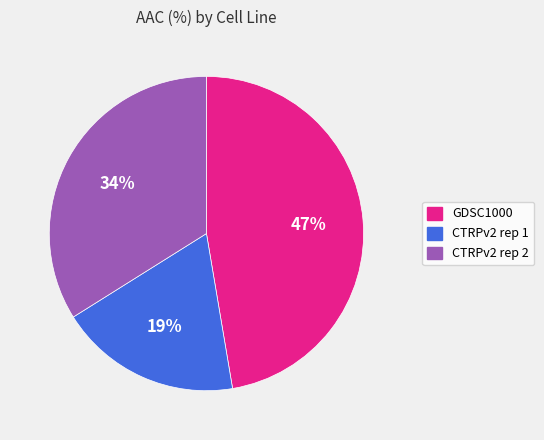

To the nearest percent, what percentage of the pie is CTRPv2 rep 2?

34%